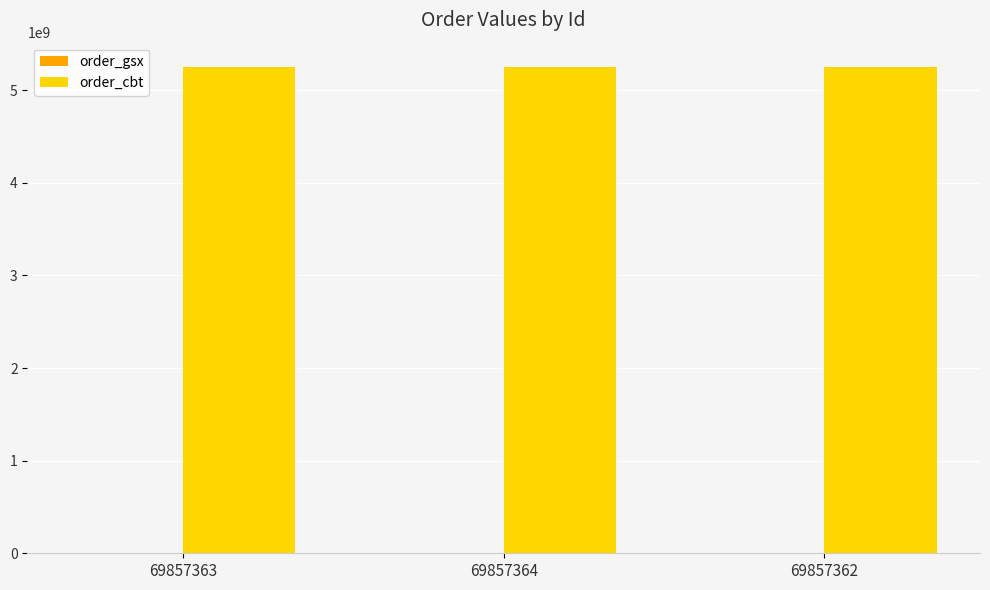

What is the spread (max minus min) of values at 69857362?

5249470339